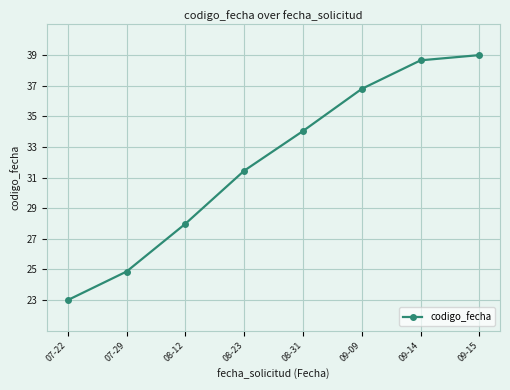

Is it true that the value at 09-09 is 11.7?

False